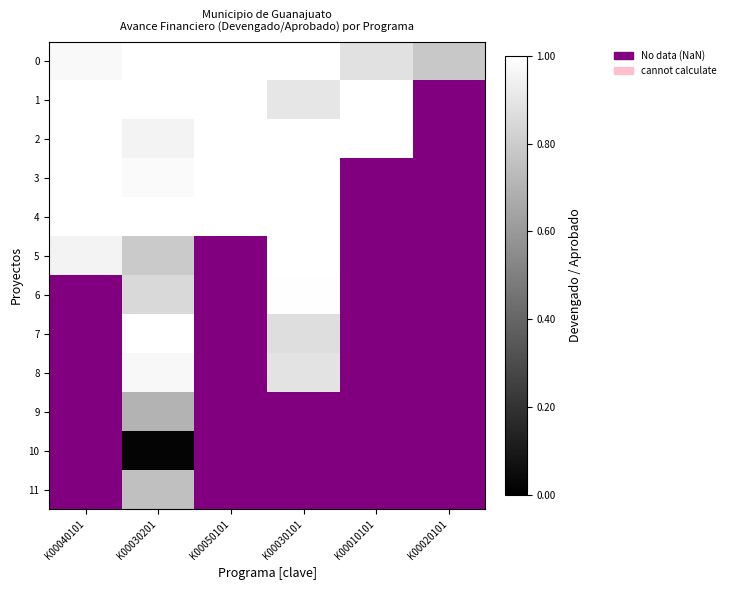

Which category has the lowest value in the 5 series?

K00030201